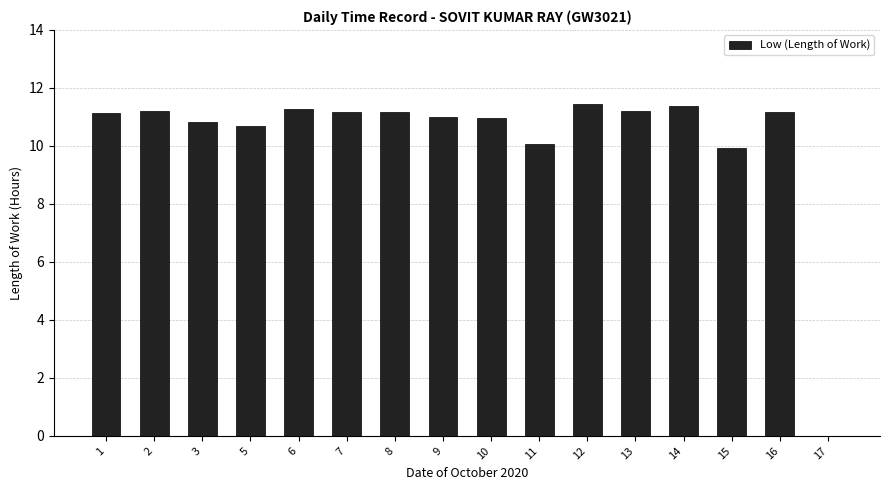

What is the change in value from 11 to 13?

+1.1